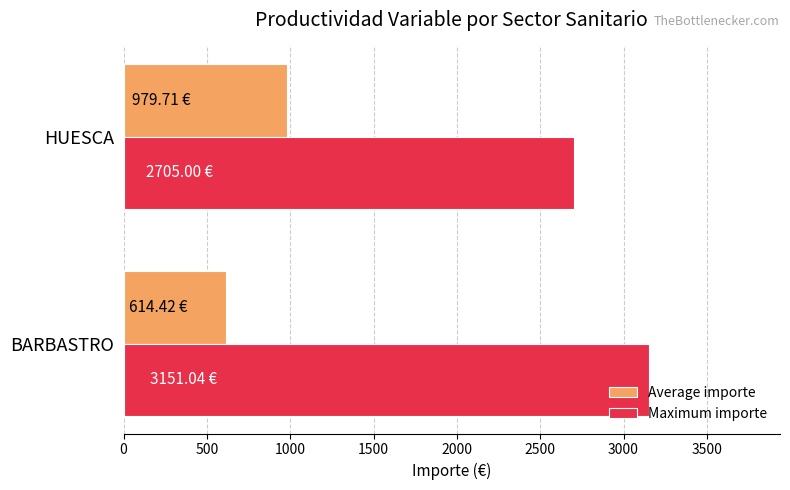

What is the sum of the Maximum importe values at HUESCA and BARBASTRO?

5856.0